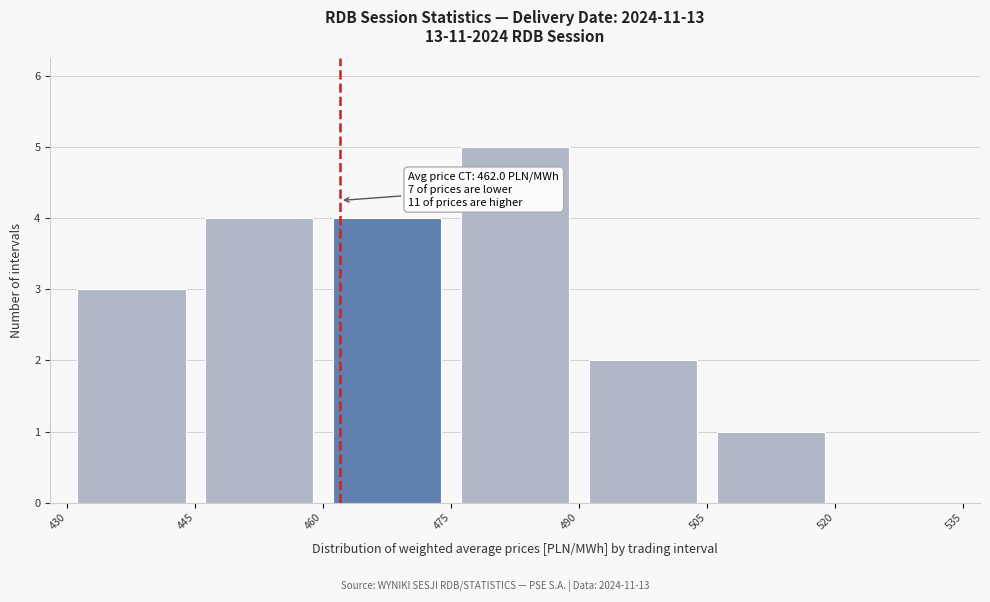

Which range on the x-axis has the tallest bar?

475 to 490